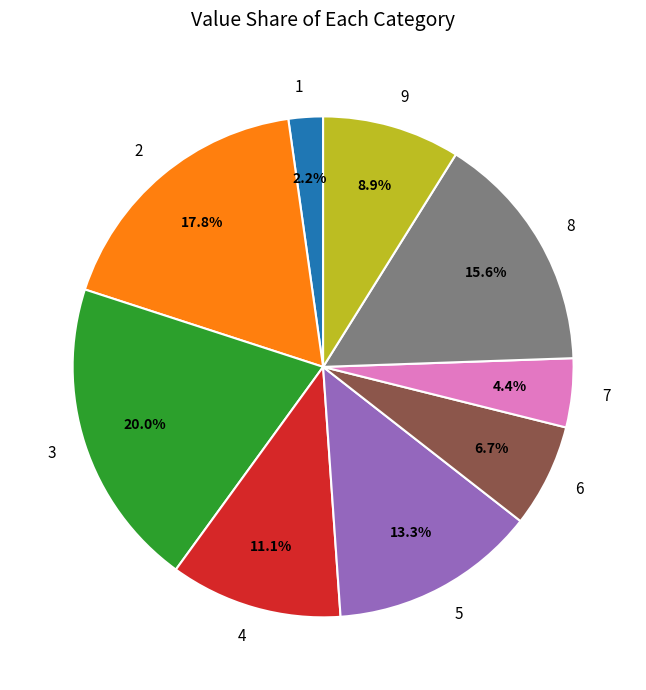

Does 7 account for over 50% of the chart?

No